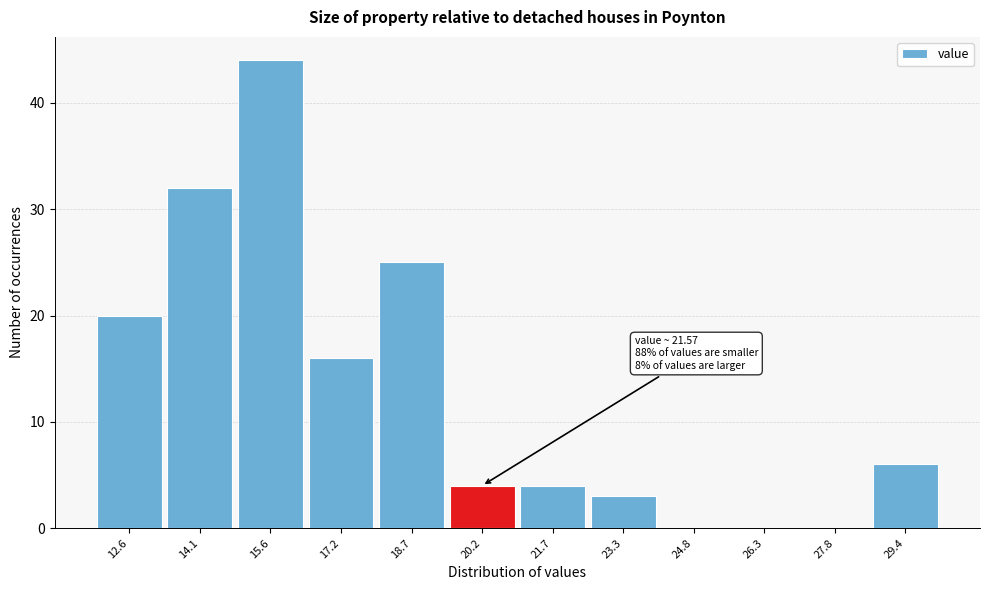

Reading left to right, extract all data points from this chart.

12.6=20	14.1=32	15.6=44	17.2=16	18.7=25	20.2=4	21.7=4	23.3=3	24.8=0	26.3=0	27.8=0	29.4=6